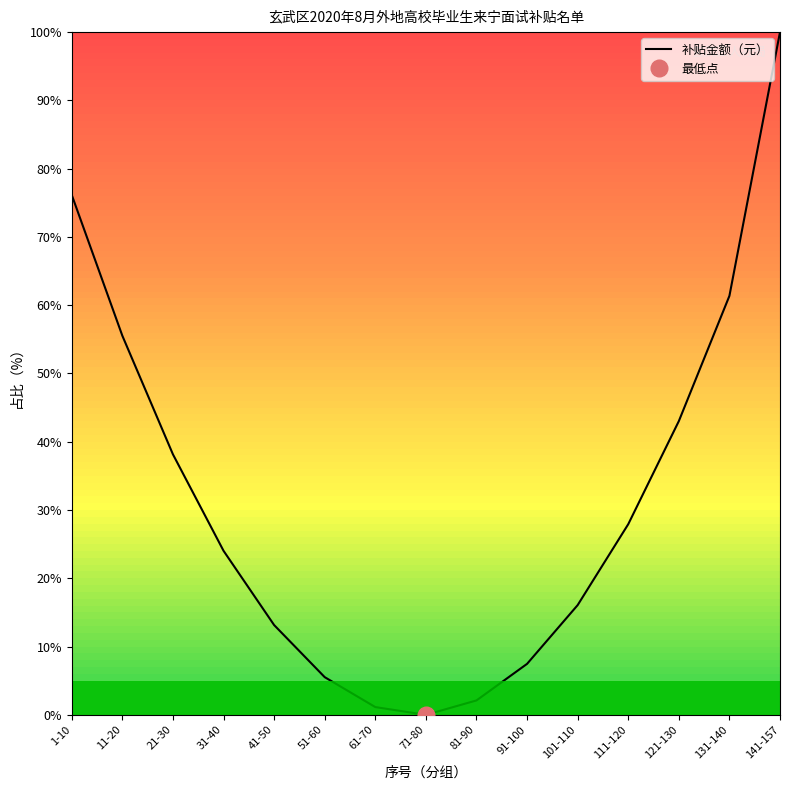

Between 31-40 and 141-157, which is larger?

141-157